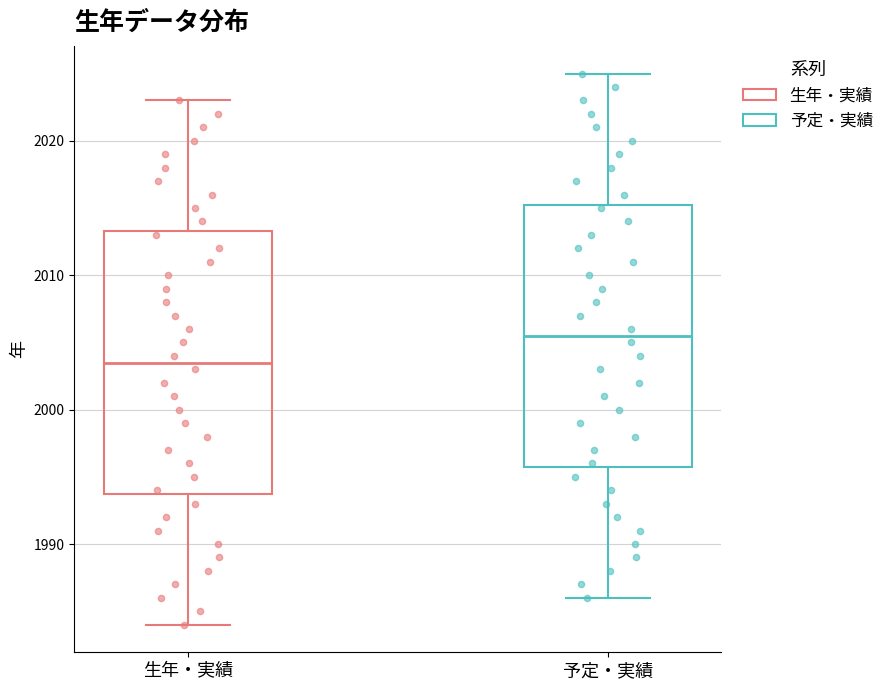

Which box's median line is the highest?

予定・実績